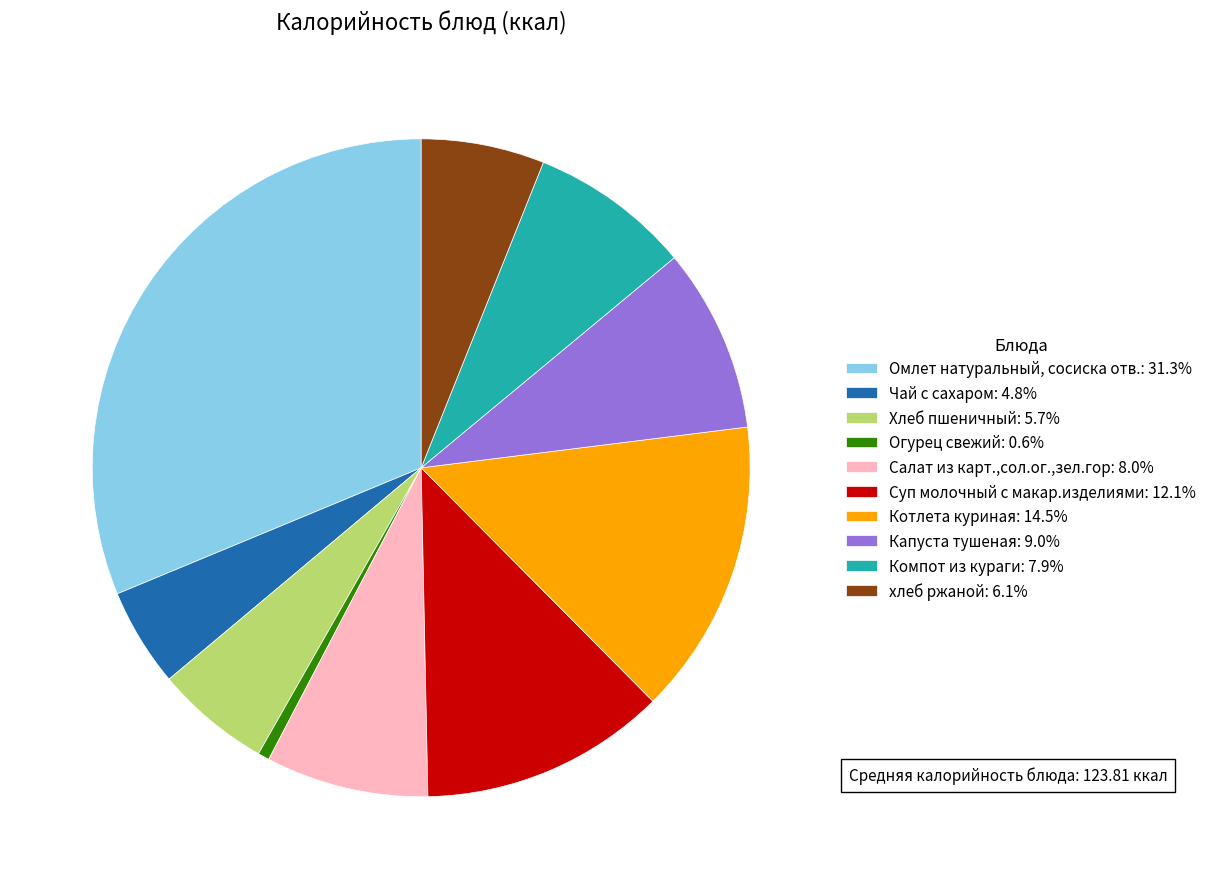

Combined, do Компот из кураги: 7.9% and Хлеб пшеничный: 5.7% account for over 50%?

No